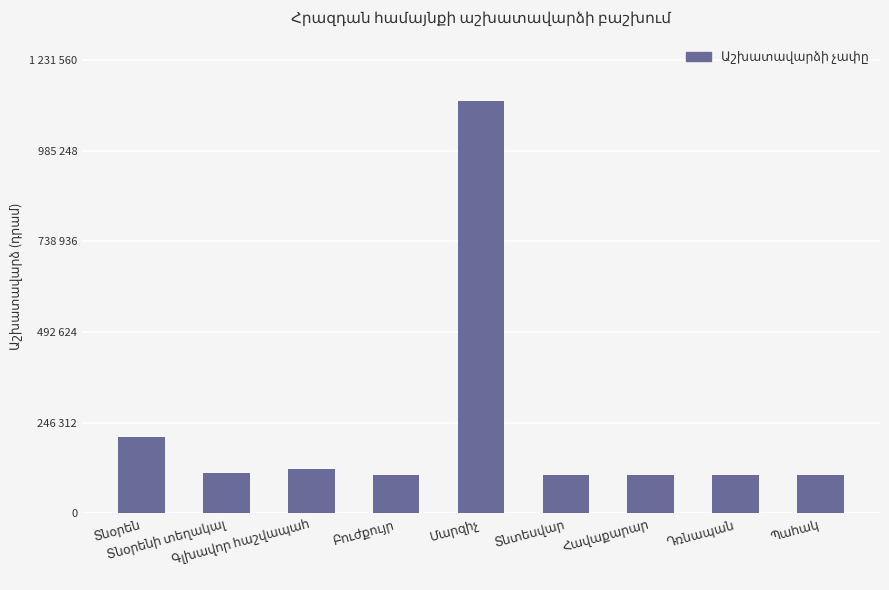

What is the difference between the maximum and second lowest values?

1014600